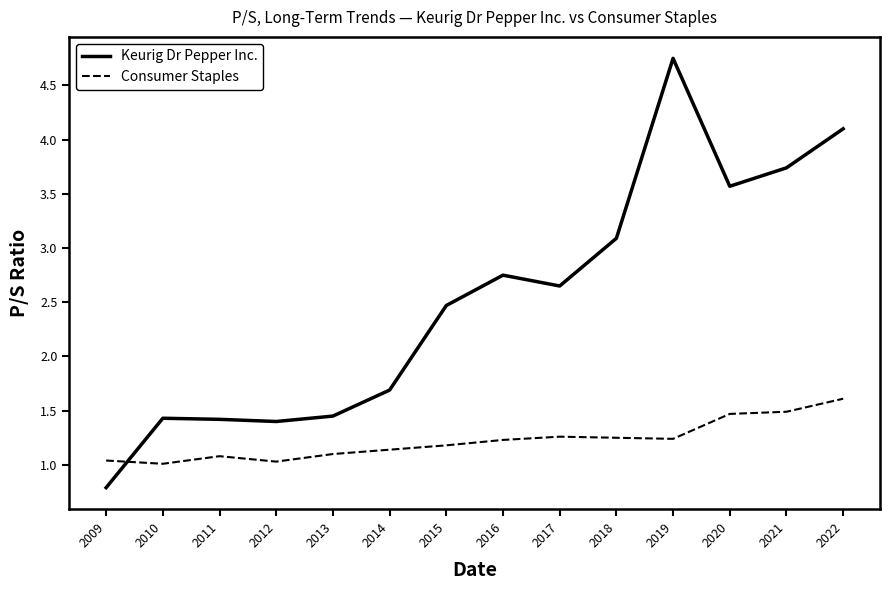

Which series has the widest spread of values?

Keurig Dr Pepper Inc.